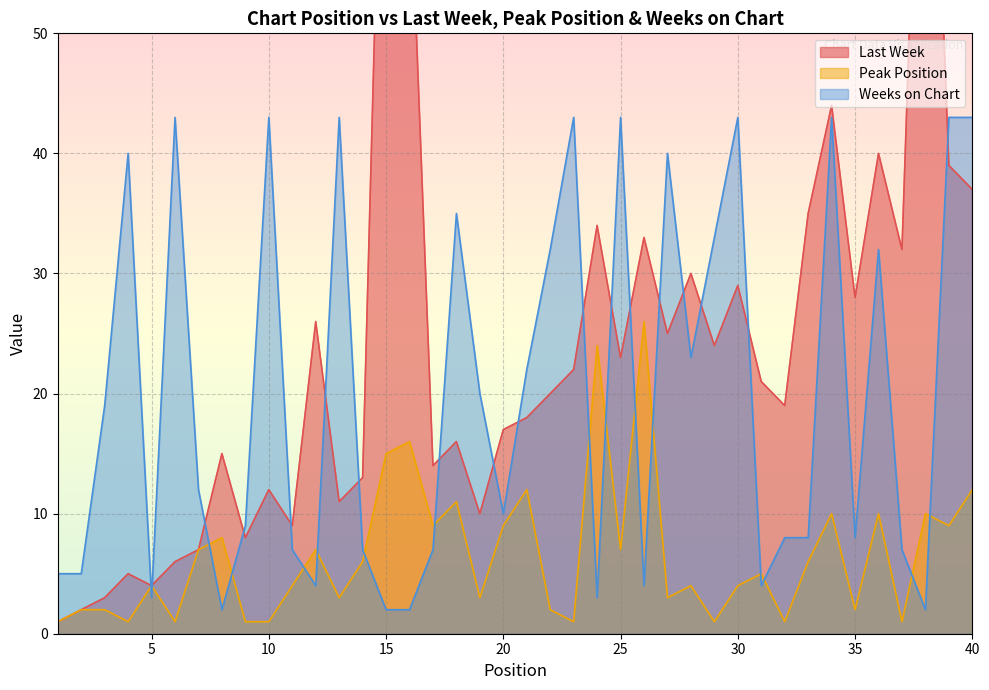

What are all the series names shown in the legend?

Last Week, Peak Position, Weeks on Chart